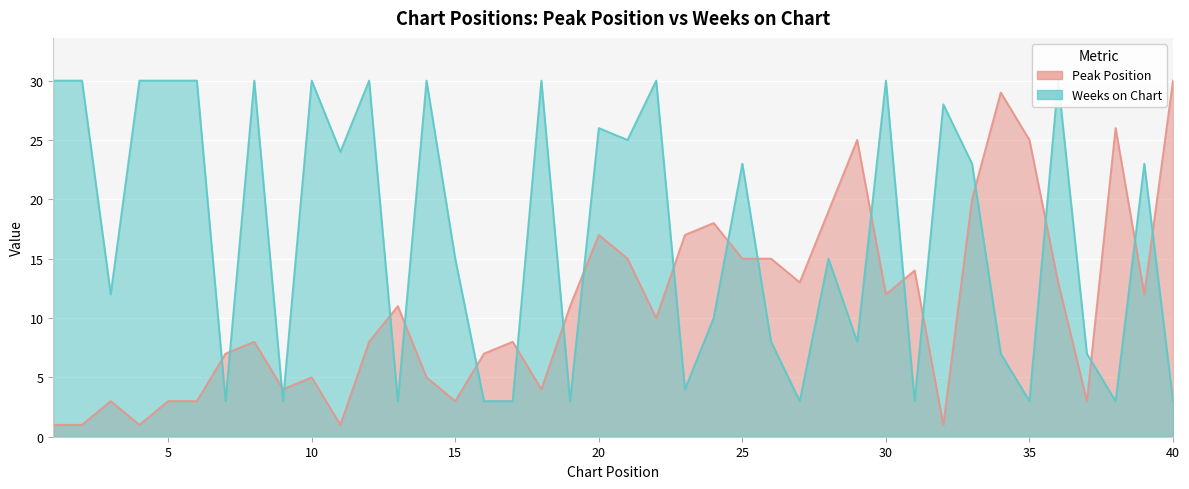

What is the sum of the Peak Position values at 21 and 19?

26